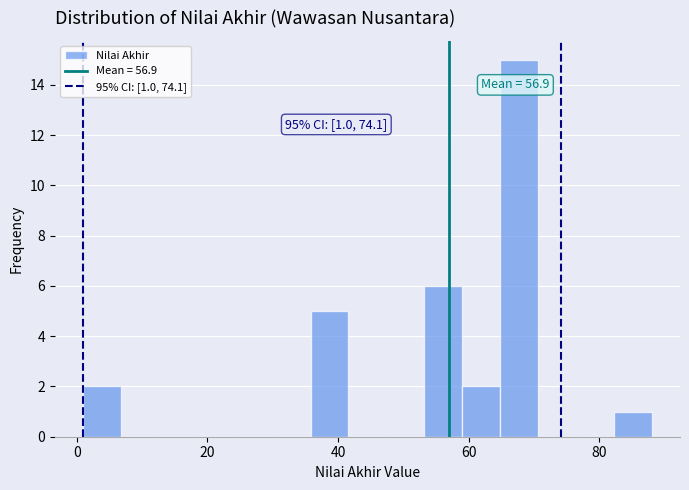

Around what value on the x-axis is the tallest bar? Give the approximate position of its centre, as read against the axis.

68